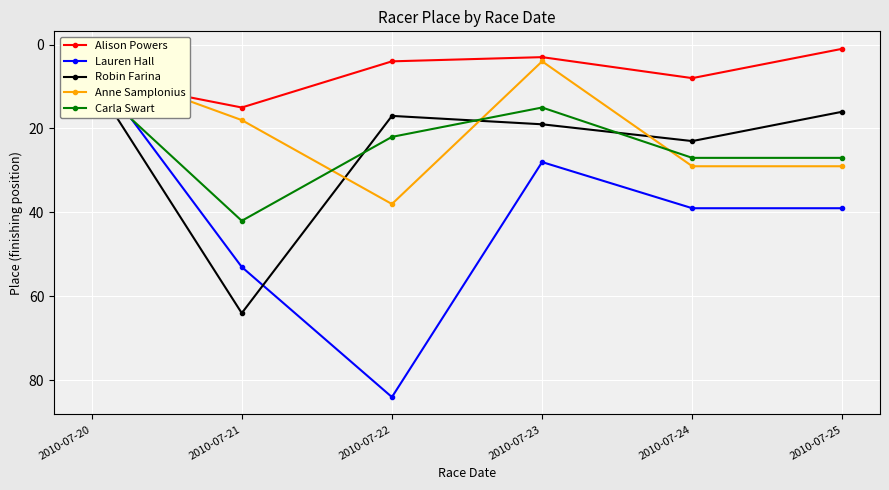

Which category has the highest value across all series?

2010-07-22